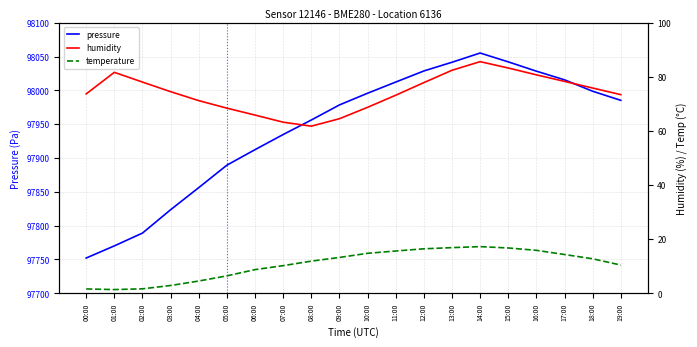

What is the sum of the pressure values at 09:00 and 18:00?

195977.3